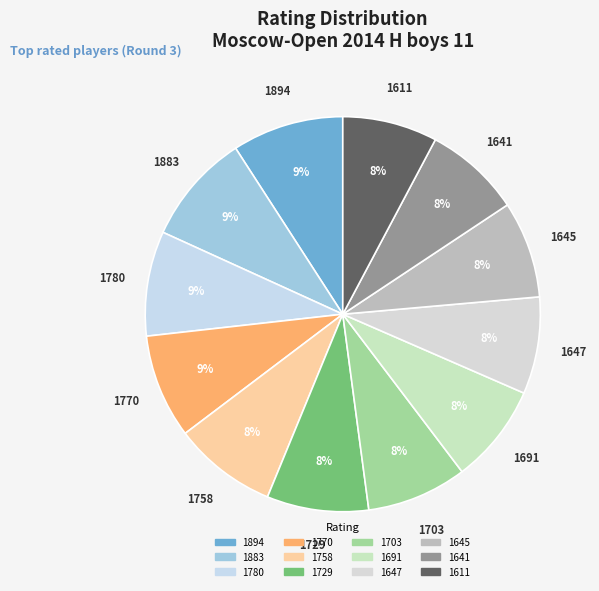

Is the sum of 1703 and 1729 greater than half?

No